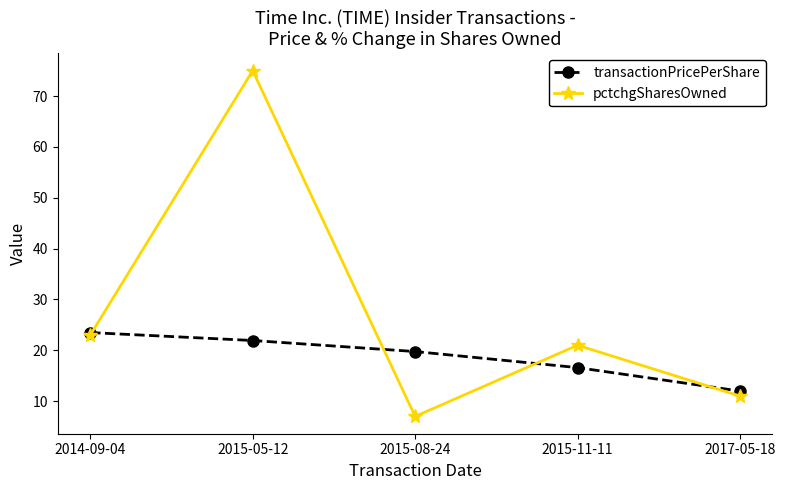

The transactionPricePerShare series shows 16.6 at 2015-11-11. True or false?

True